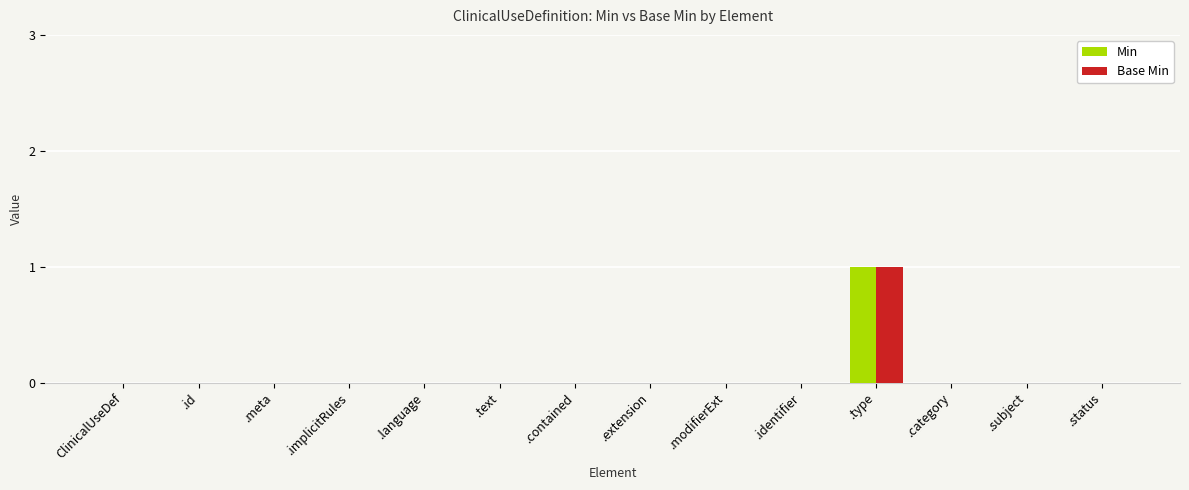

How many groups of bars are there?

14